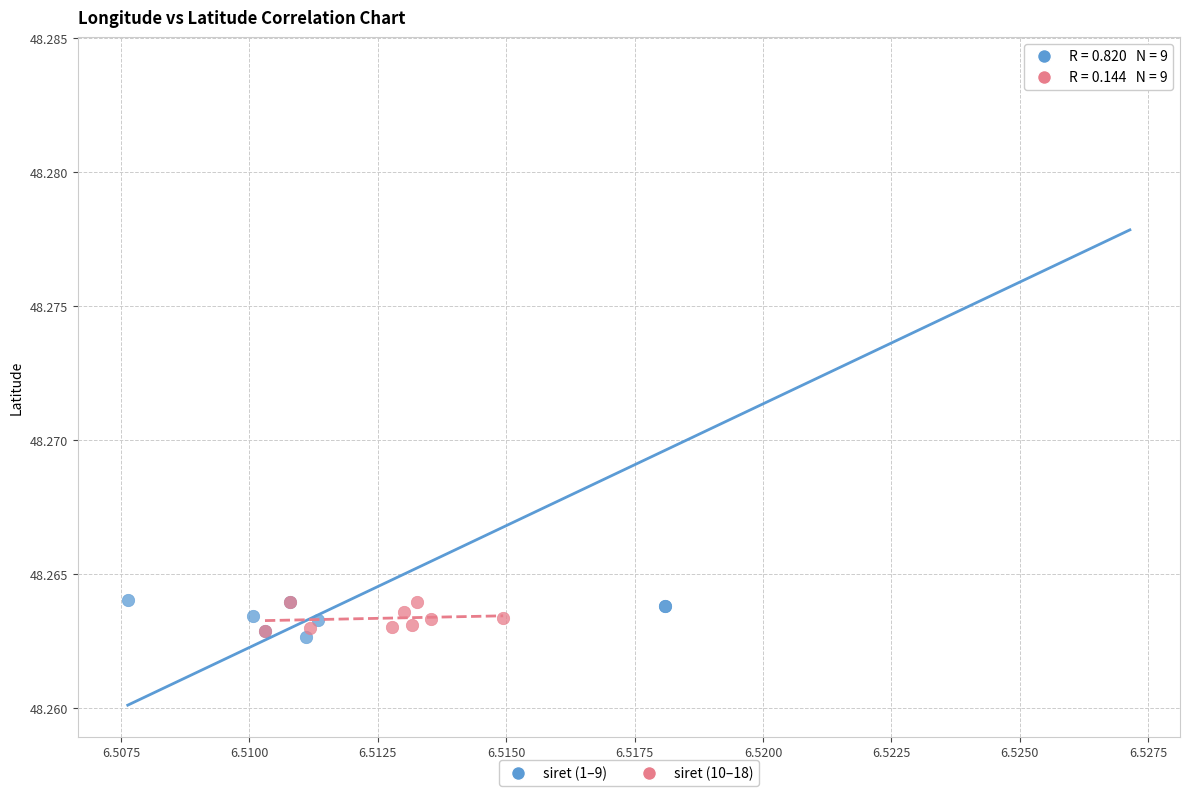

What are all the series names shown in the legend?

siret (1–9), siret (10–18)